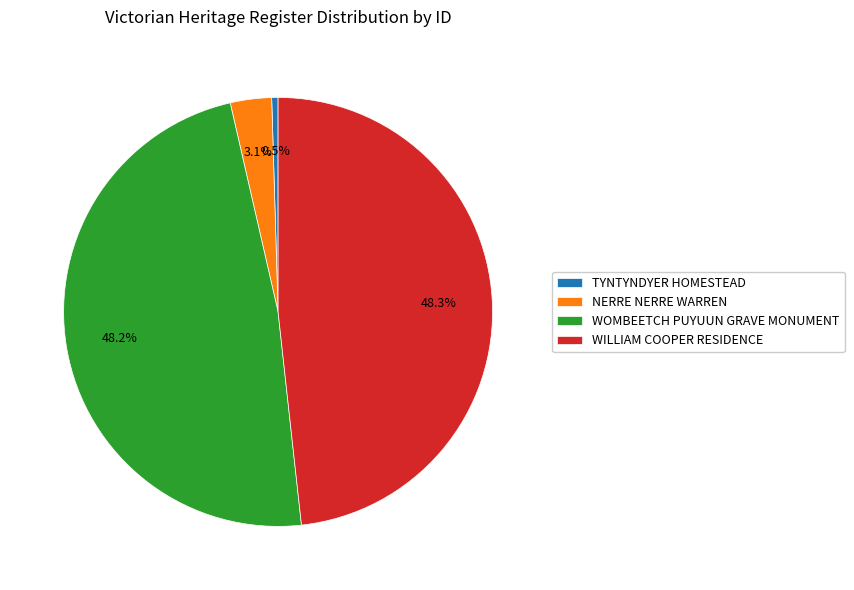

Approximately how many times larger is the value at WOMBEETCH PUYUUN GRAVE MONUMENT compared to TYNTYNDYER HOMESTEAD?

100.9